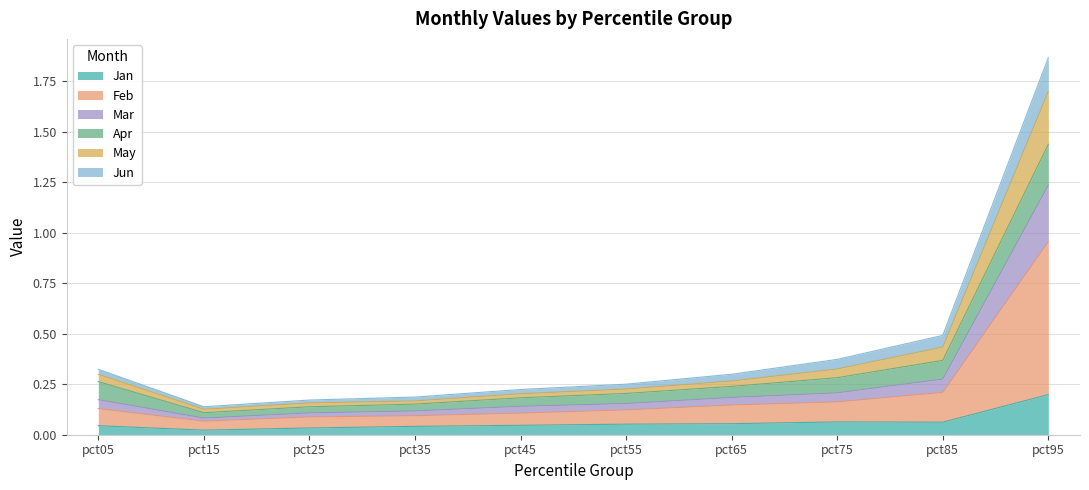

True or false: Mar and Jun intersect in this chart.

False